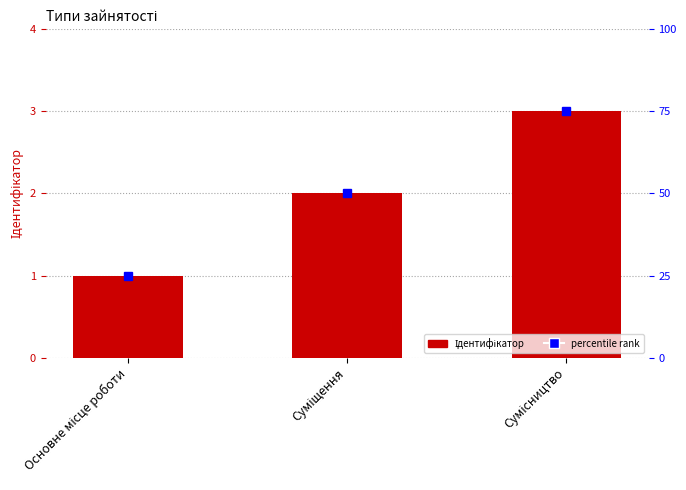

Reading left to right, what are all the values shown in this chart?

1	2	3